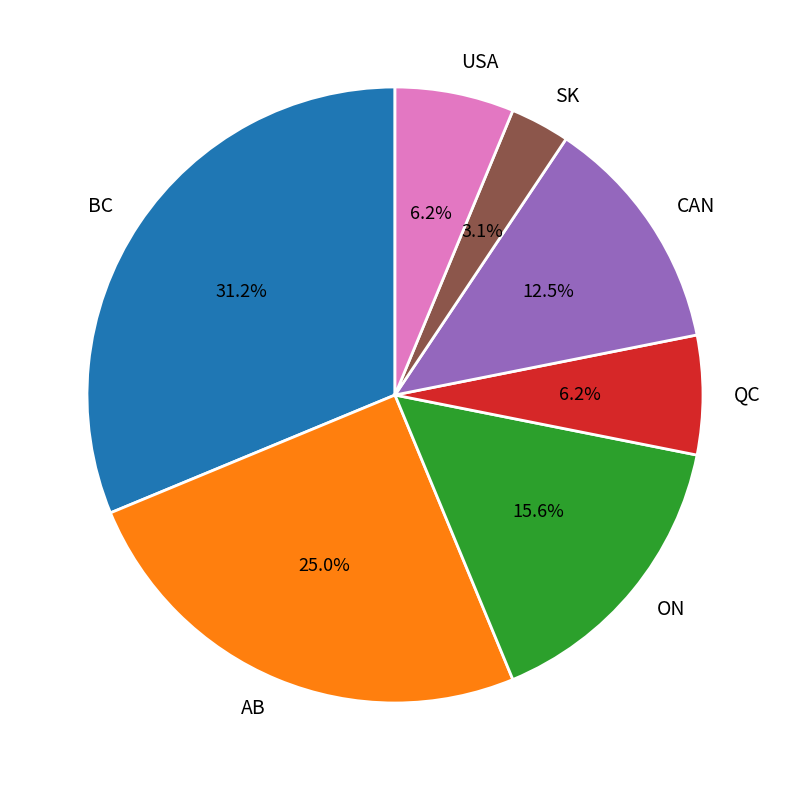

What is the largest slice in the pie chart?

BC